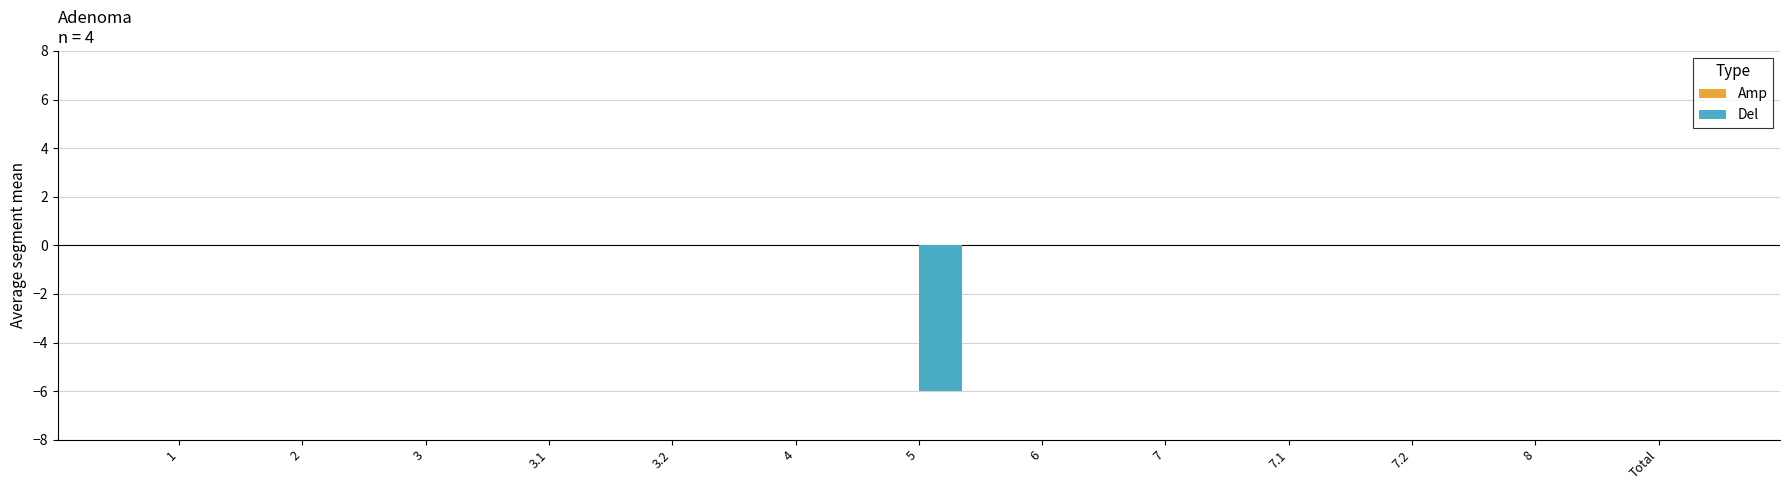

Count the number of data series in this chart.

1